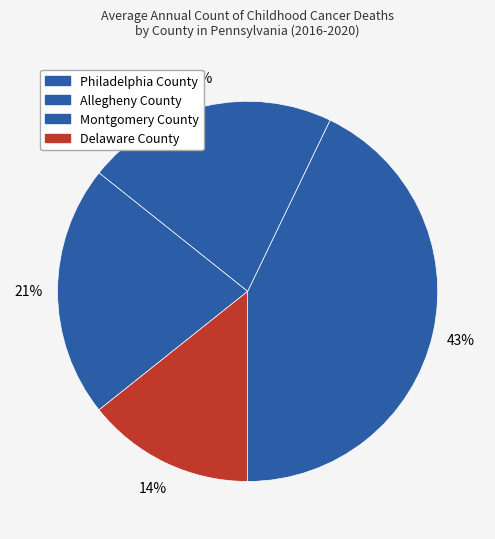

To the nearest percent, what is the average slice percentage?

25%